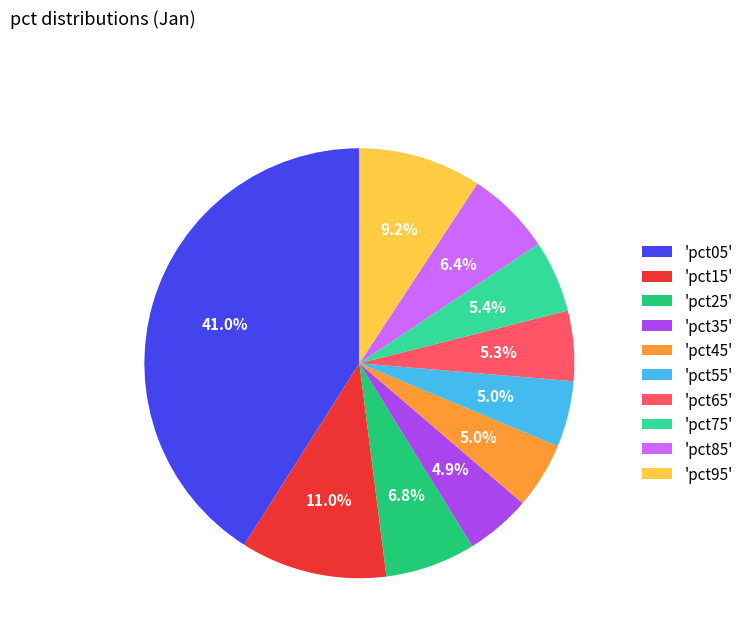

Does any single category account for the majority?

No